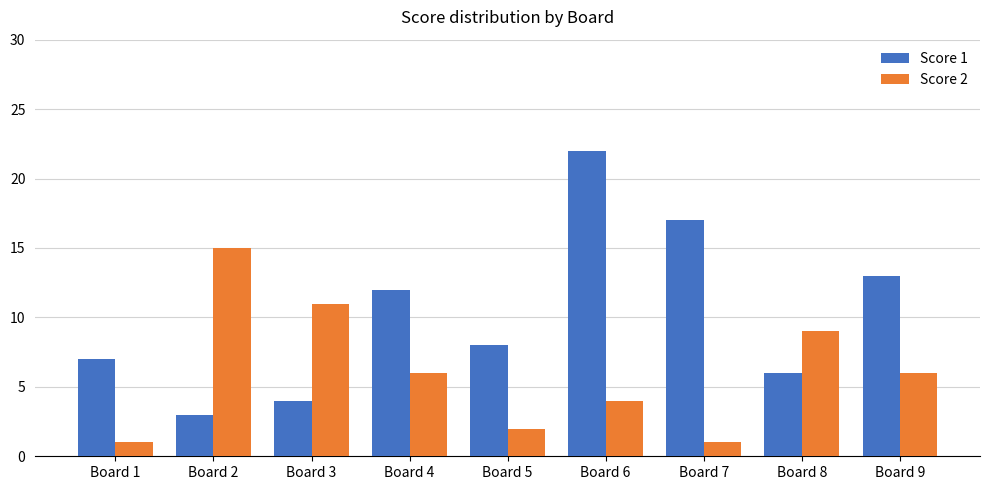

The Score 2 series shows 4 at Board 6. True or false?

True